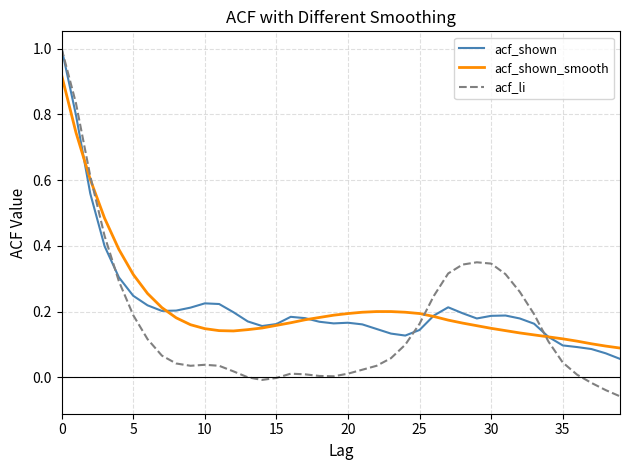

What is the greatest value displayed?

1.0